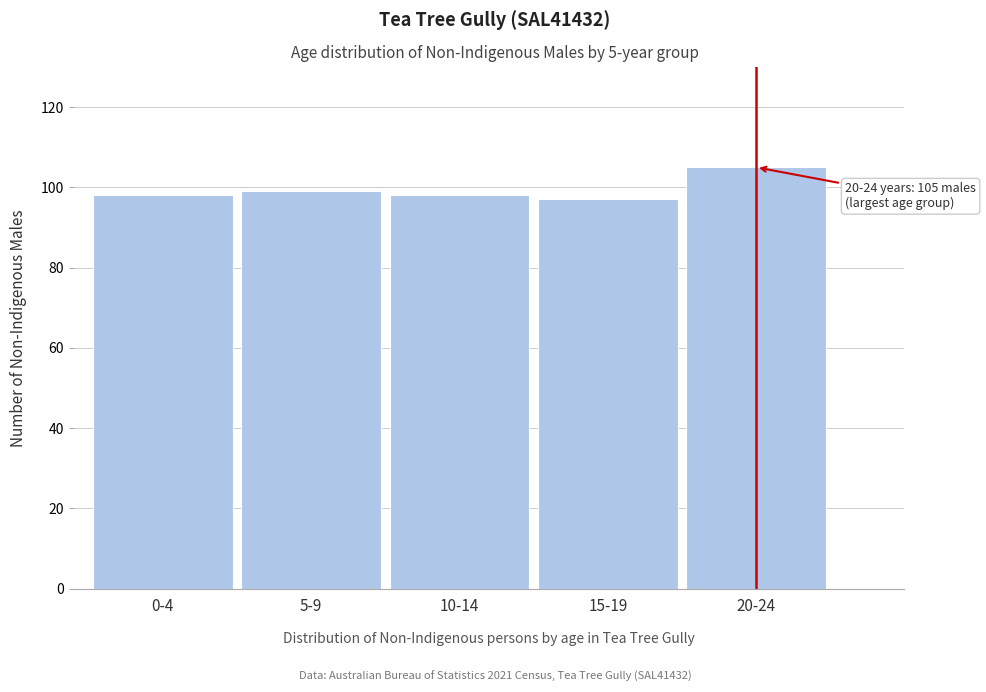

Reading left to right, transcribe all the data shown in this chart.

0-4=98	5-9=99	10-14=98	15-19=97	20-24=105